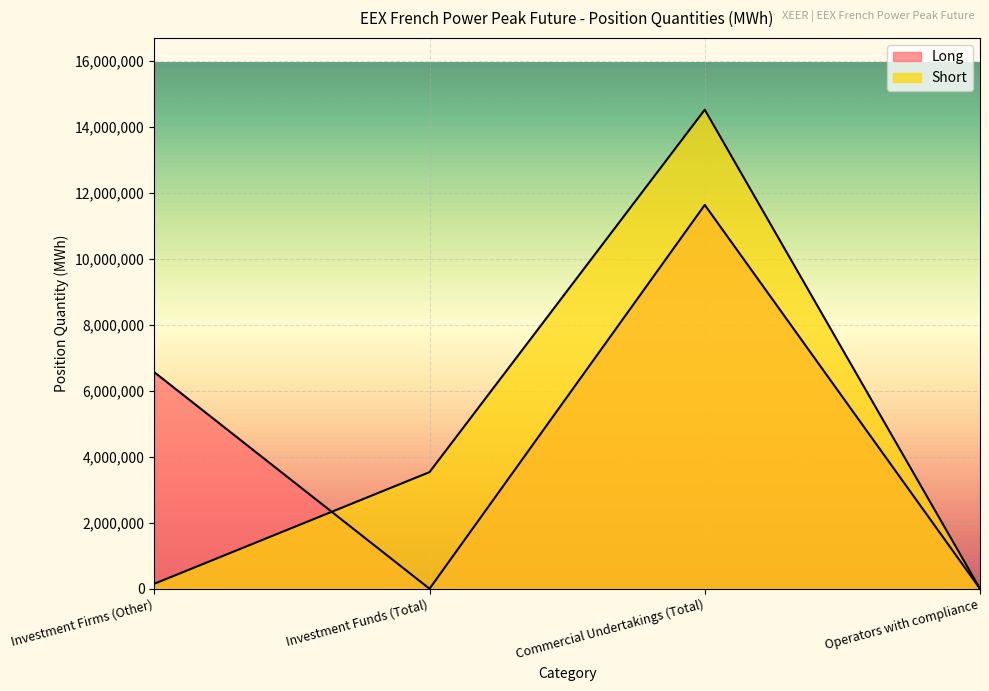

Reading left to right, transcribe all the data shown in this chart.

Long: Investment Firms (Other)=6561000	Investment Funds (Total)=0	Commercial Undertakings (Total)=11627676	Operators with compliance=0
Short: Investment Firms (Other)=150540	Investment Funds (Total)=3533208	Commercial Undertakings (Total)=14511528	Operators with compliance=0